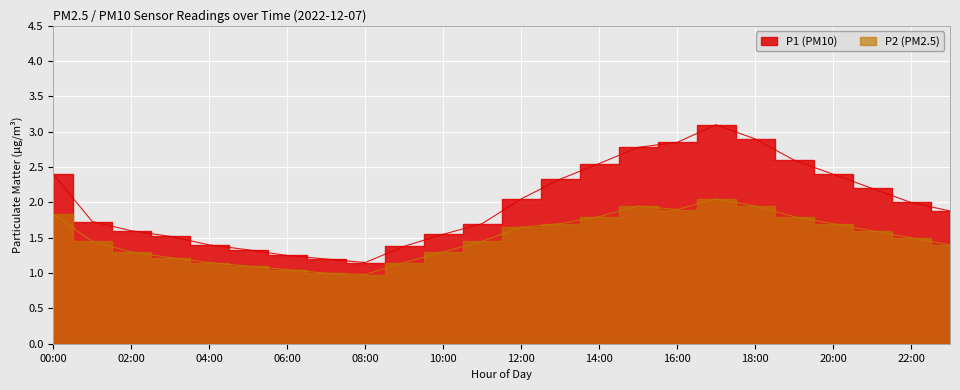

Reading left to right, what are all the values shown in this chart?

P1: 00:00=2.4	01:00=1.7	02:00=1.6	03:00=1.5	04:00=1.4	05:00=1.3	06:00=1.2	07:00=1.2	08:00=1.1	09:00=1.4	10:00=1.6	11:00=1.7	12:00=2.0	13:00=2.3	14:00=2.5	15:00=2.8	16:00=2.9	17:00=3.1	18:00=2.9	19:00=2.6	20:00=2.4	21:00=2.2	22:00=2.0	23:00=1.9
P2: 00:00=1.8	01:00=1.4	02:00=1.3	03:00=1.2	04:00=1.1	05:00=1.1	06:00=1.1	07:00=1.0	08:00=1.0	09:00=1.1	10:00=1.3	11:00=1.4	12:00=1.6	13:00=1.7	14:00=1.8	15:00=1.9	16:00=1.9	17:00=2.0	18:00=1.9	19:00=1.8	20:00=1.7	21:00=1.6	22:00=1.5	23:00=1.4